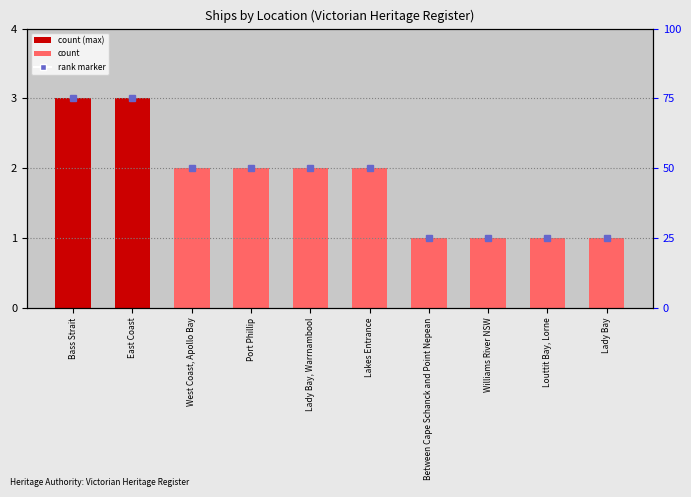

True or false: the data shows 1 at Port Phillip.

False